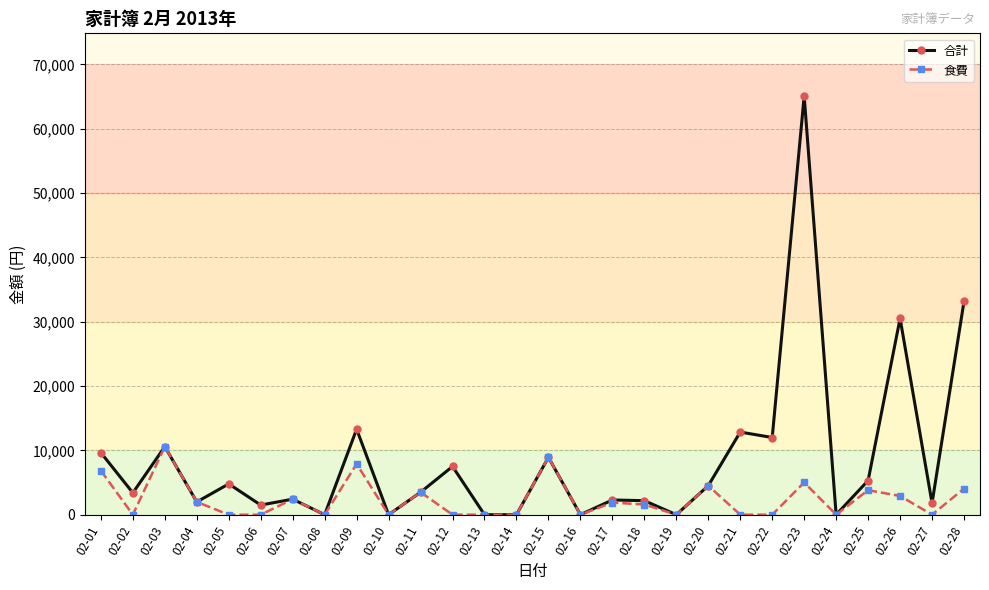

What are all the series names shown in the legend?

合計, 食費